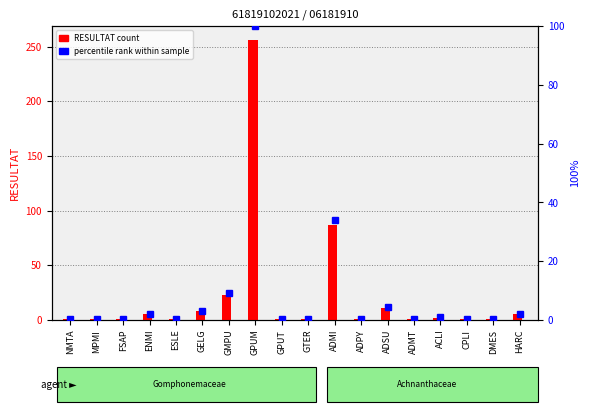

Rank the series at GPUT from highest to lowest value.

RESULTAT count, percentile rank within sample